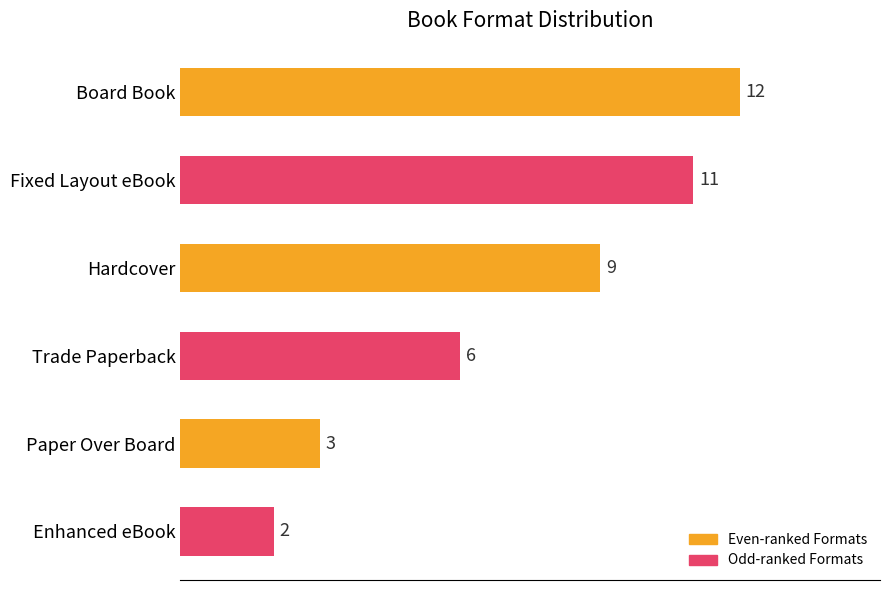

What is the difference between the maximum and second lowest values?

9